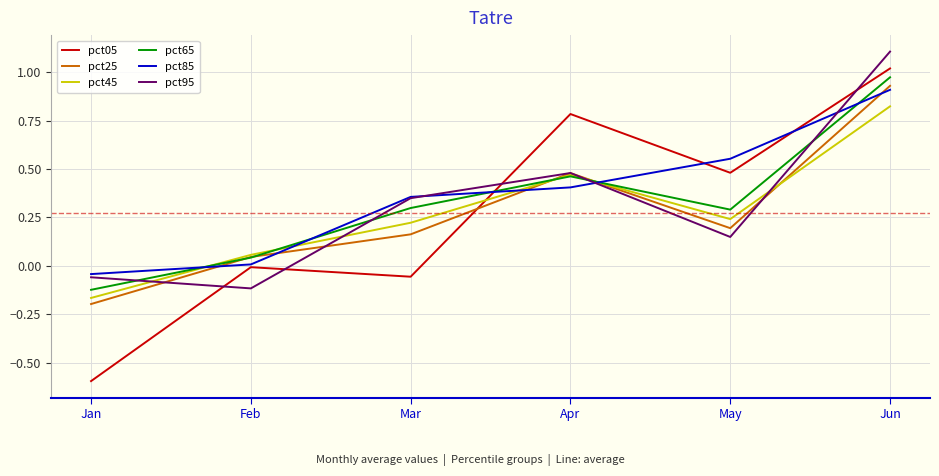

How many positive values does the pct95 series have?

4